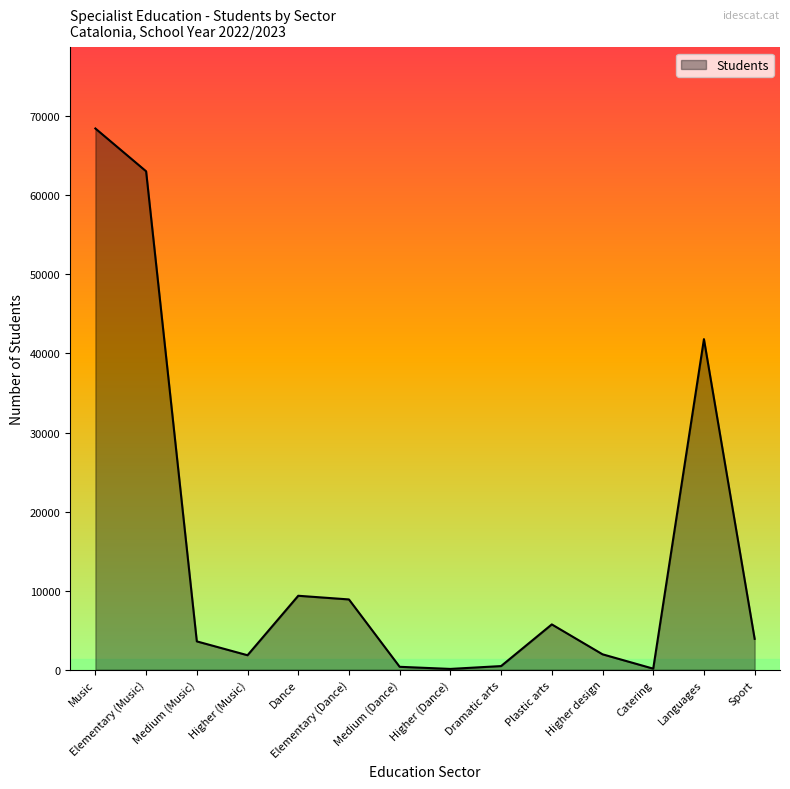

Approximately how many times larger is the value at Languages compared to Elementary (Music)?

0.7